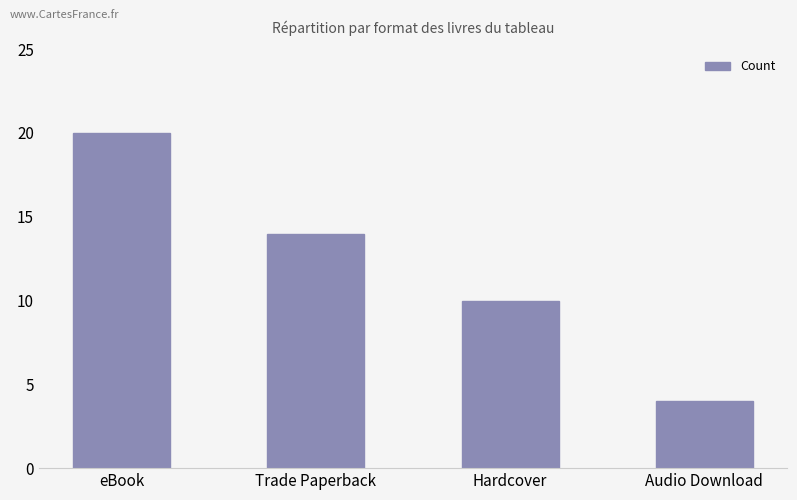

What is the difference between the values at Hardcover and Audio Download?

6